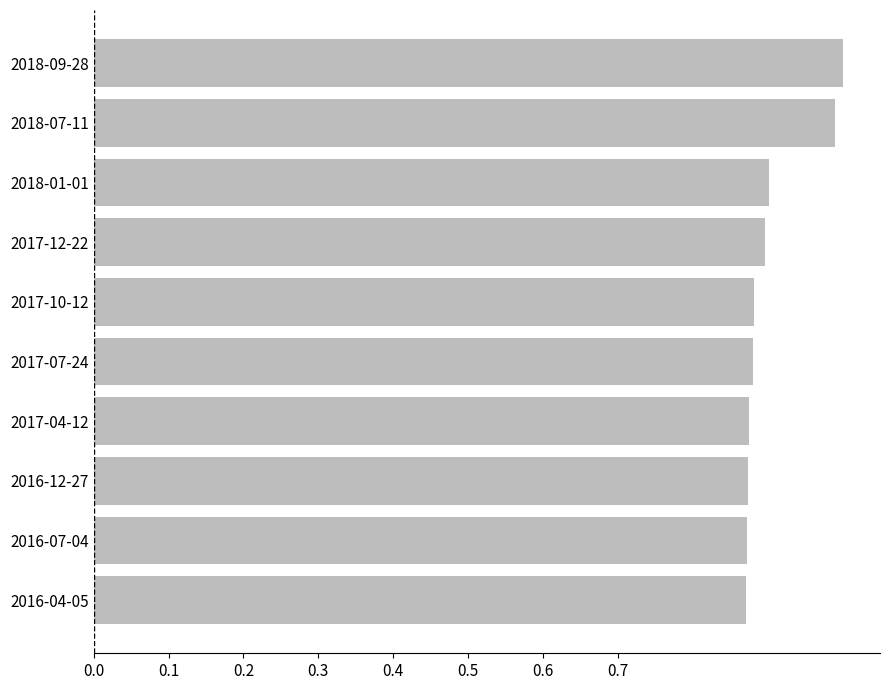

The value at 2016-12-27 is 1.3. True or false?

False